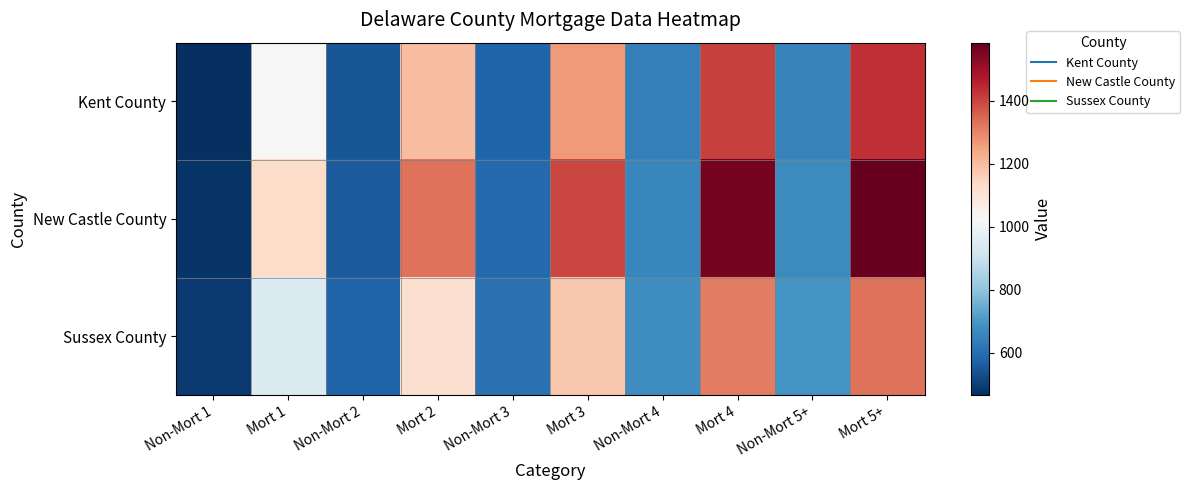

Which series has the widest spread of values?

New Castle County